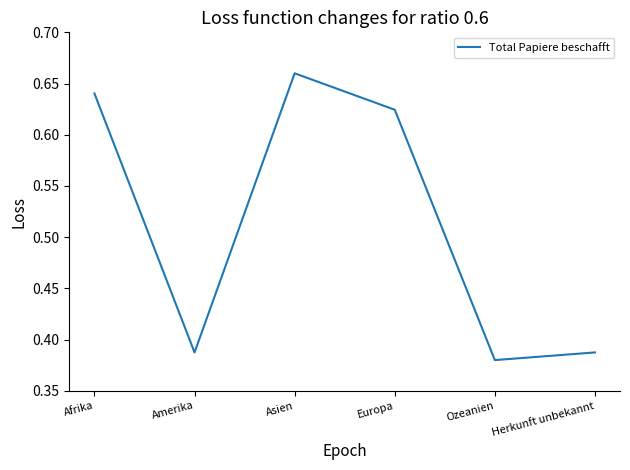

True or false: the data has more than 0 interior local peaks.

True